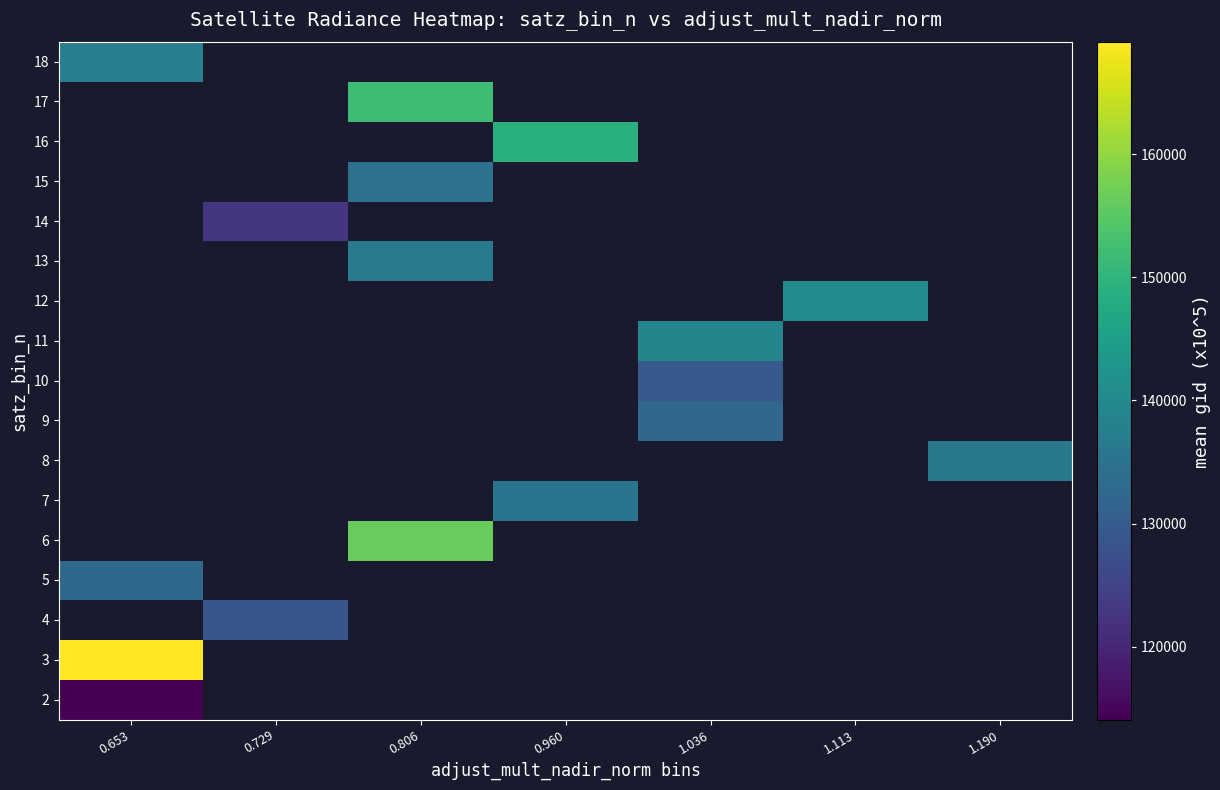

How many positive values does the 18 series have?

1